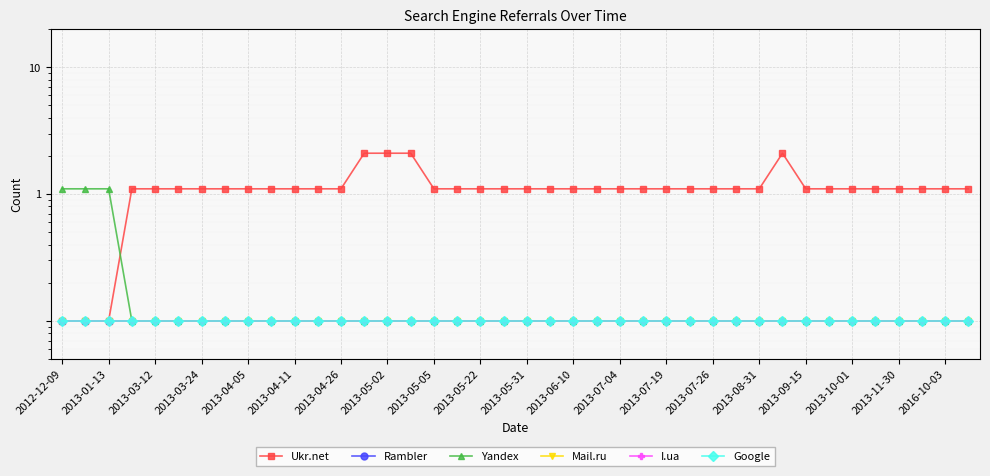

Rank the series by their maximum value, from highest to lowest.

Ukr.net, Yandex, Rambler, Mail.ru, I.ua, Google